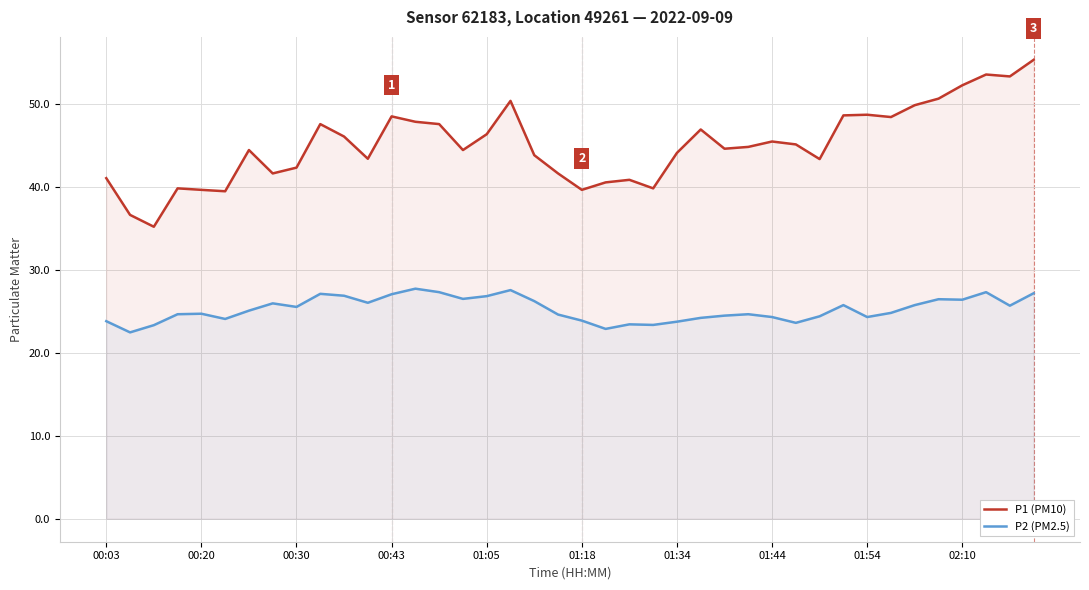

List the series in order of their overall mean, lowest first.

P2 (PM2.5), P1 (PM10)